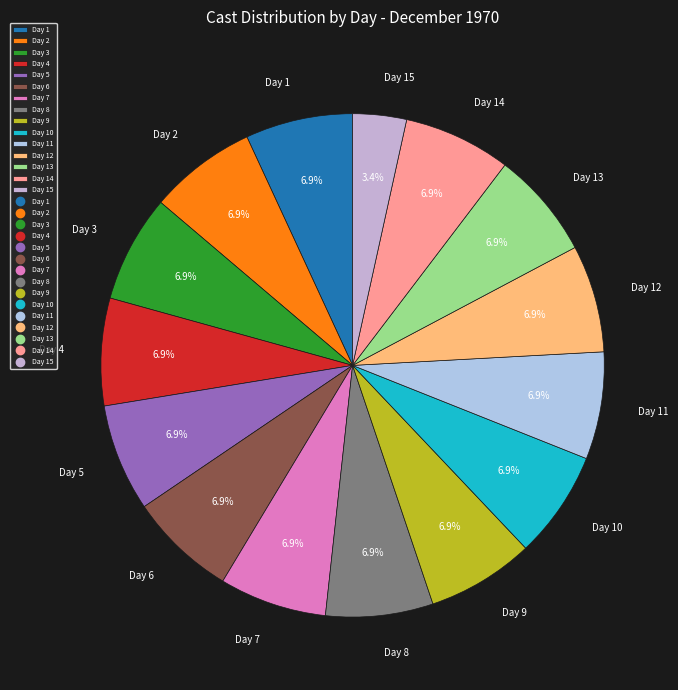

What is the smallest slice in the pie chart?

Day 15